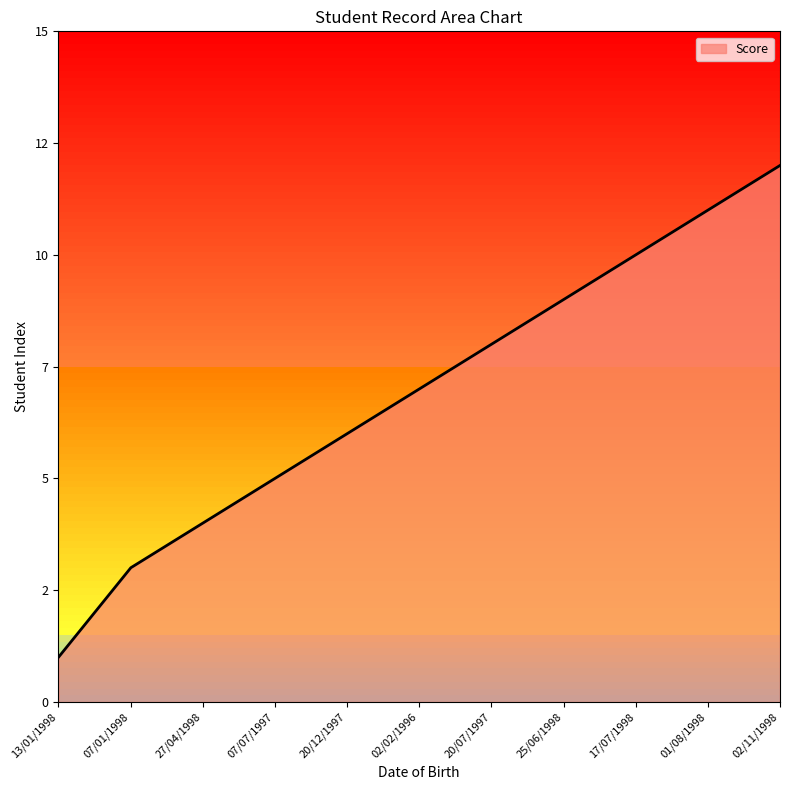

Does the chart display data point markers on the line(s)?

No